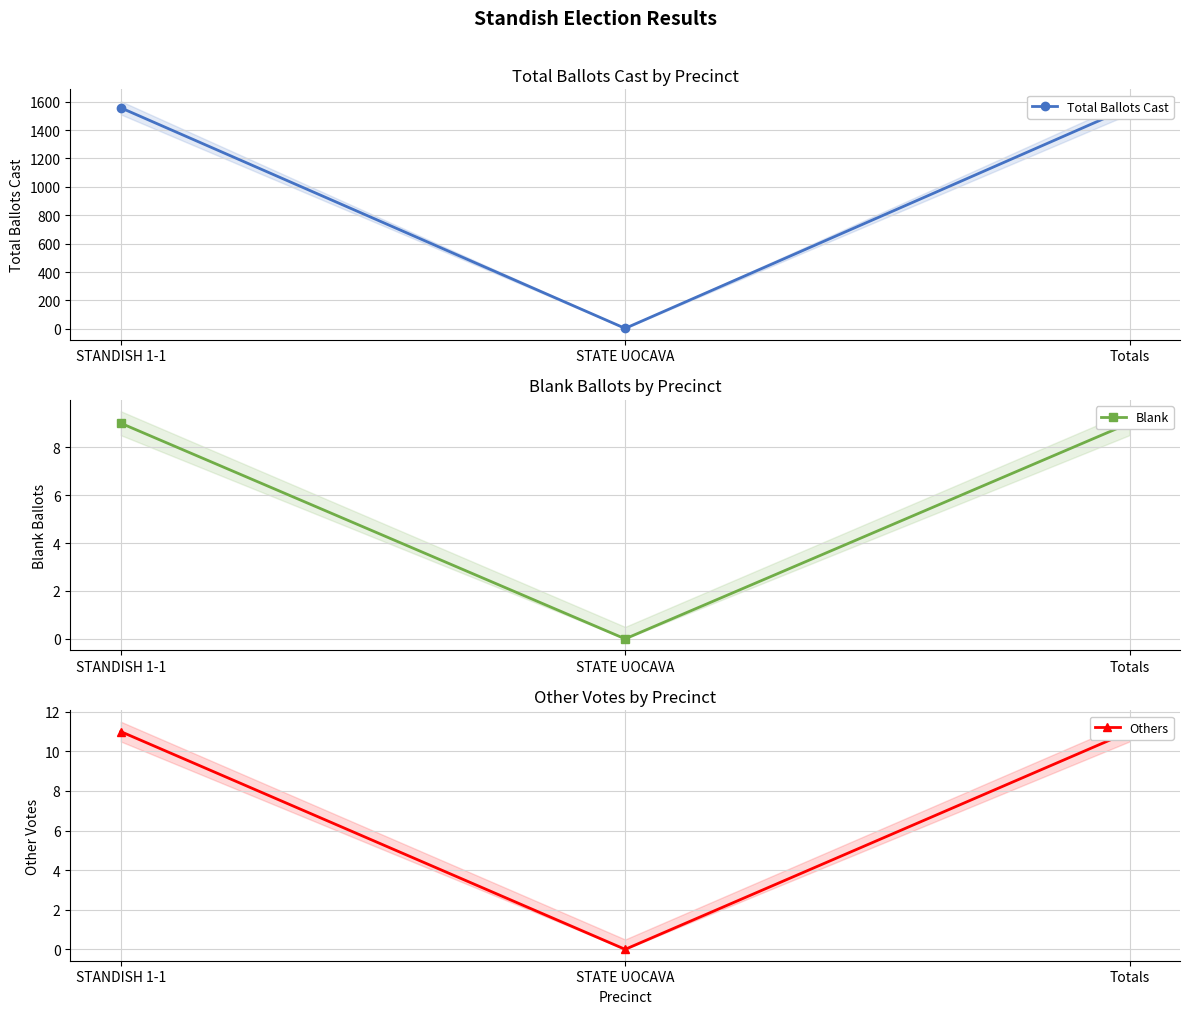

The value of Others at STANDISH 1-1 is 11. True or false?

True